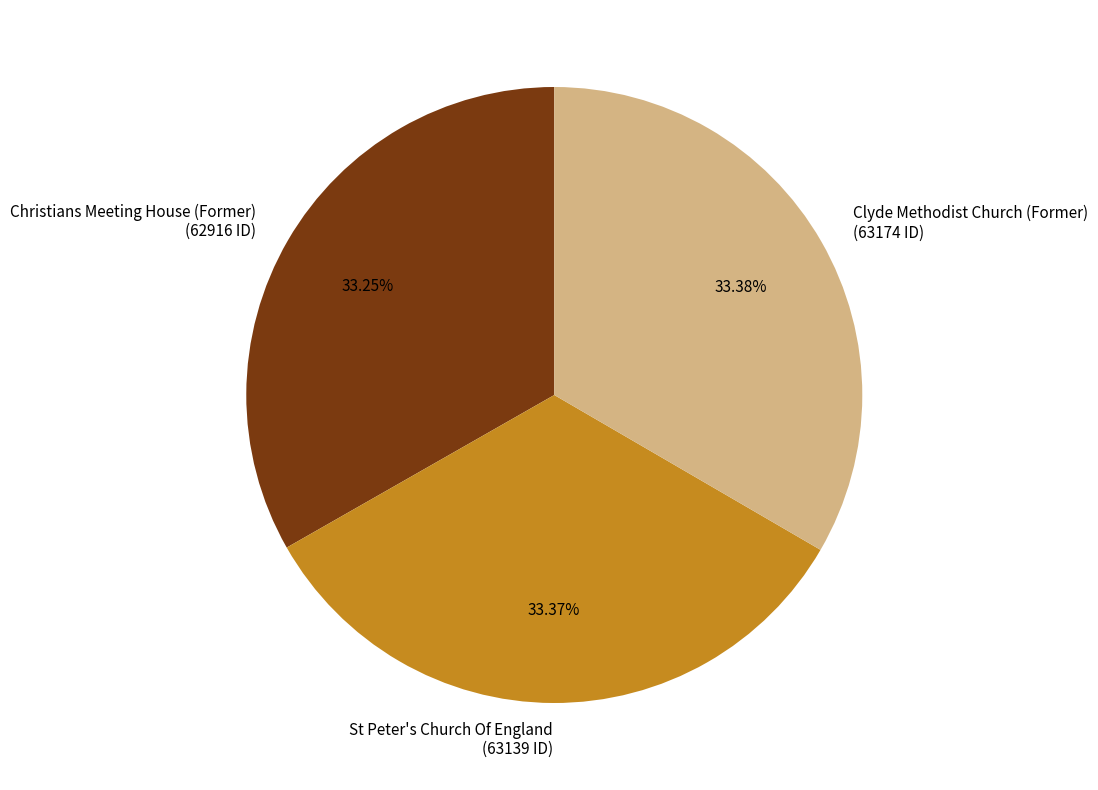

Is St Peter's Church Of England the majority of the pie?

No